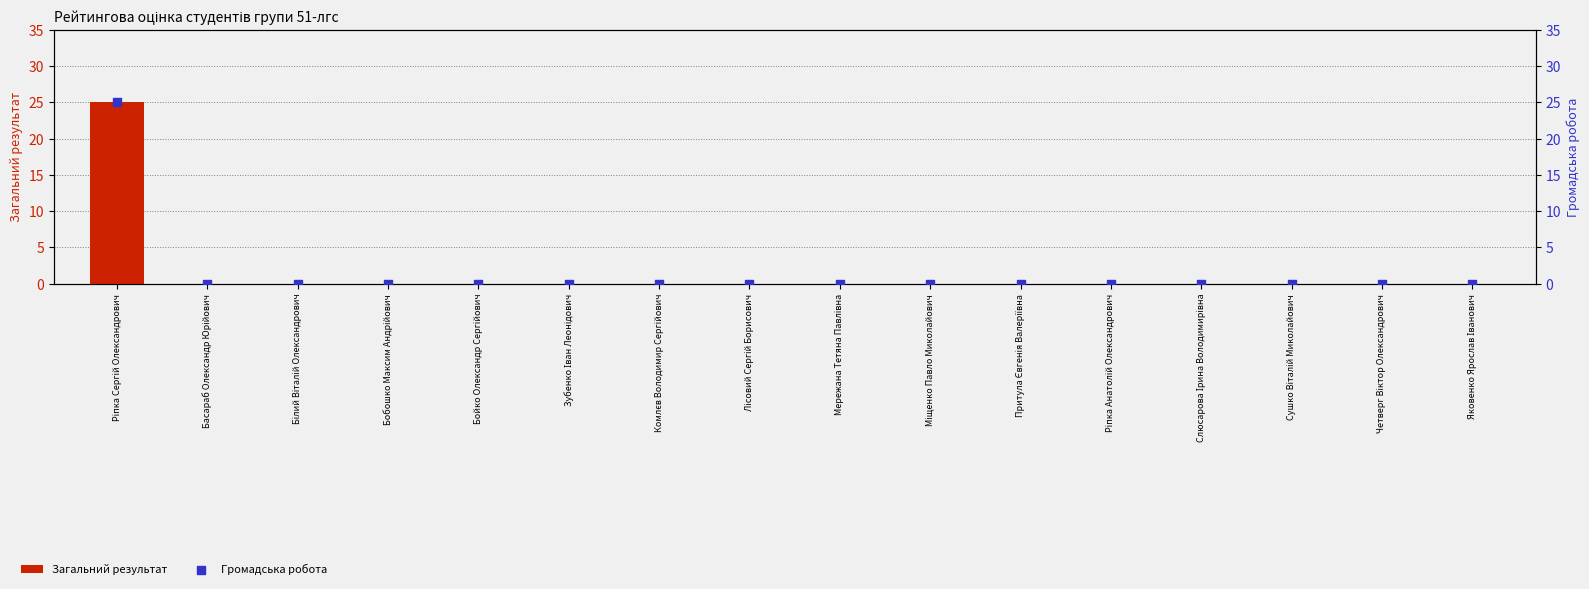

Which series has the largest Y range (max minus min)?

Загальний результат